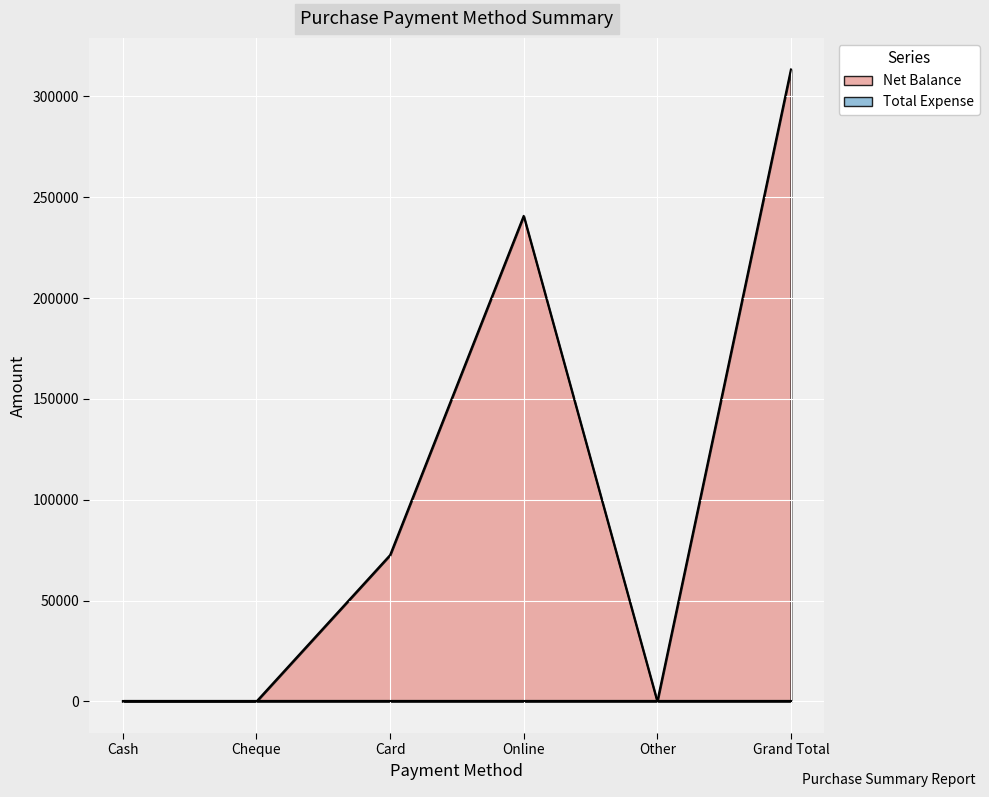

What is the sum of the values at Grand Total and Card?

385860